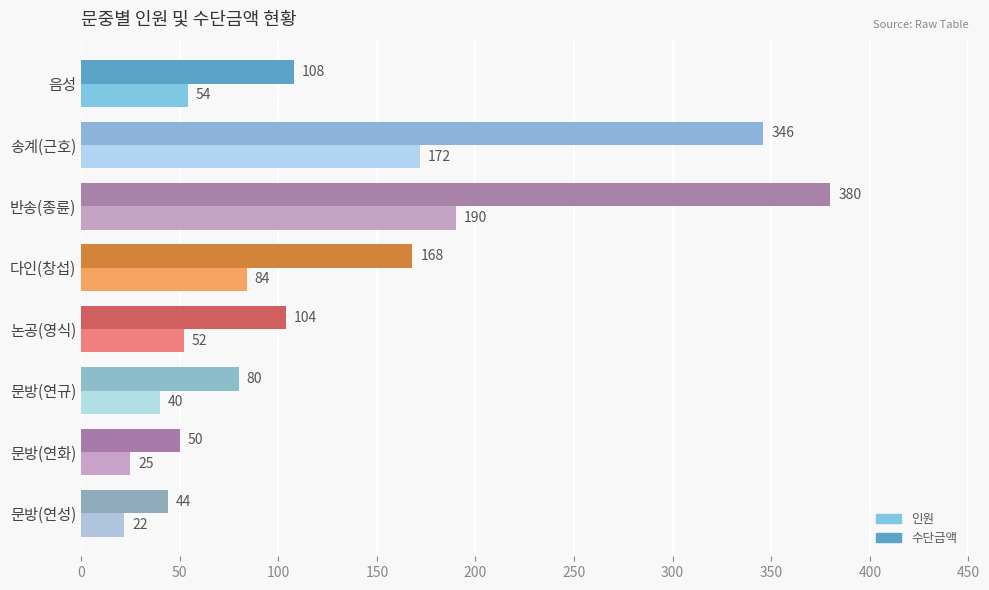

The 수단금액 series shows 94 at 다인(창섭). True or false?

False